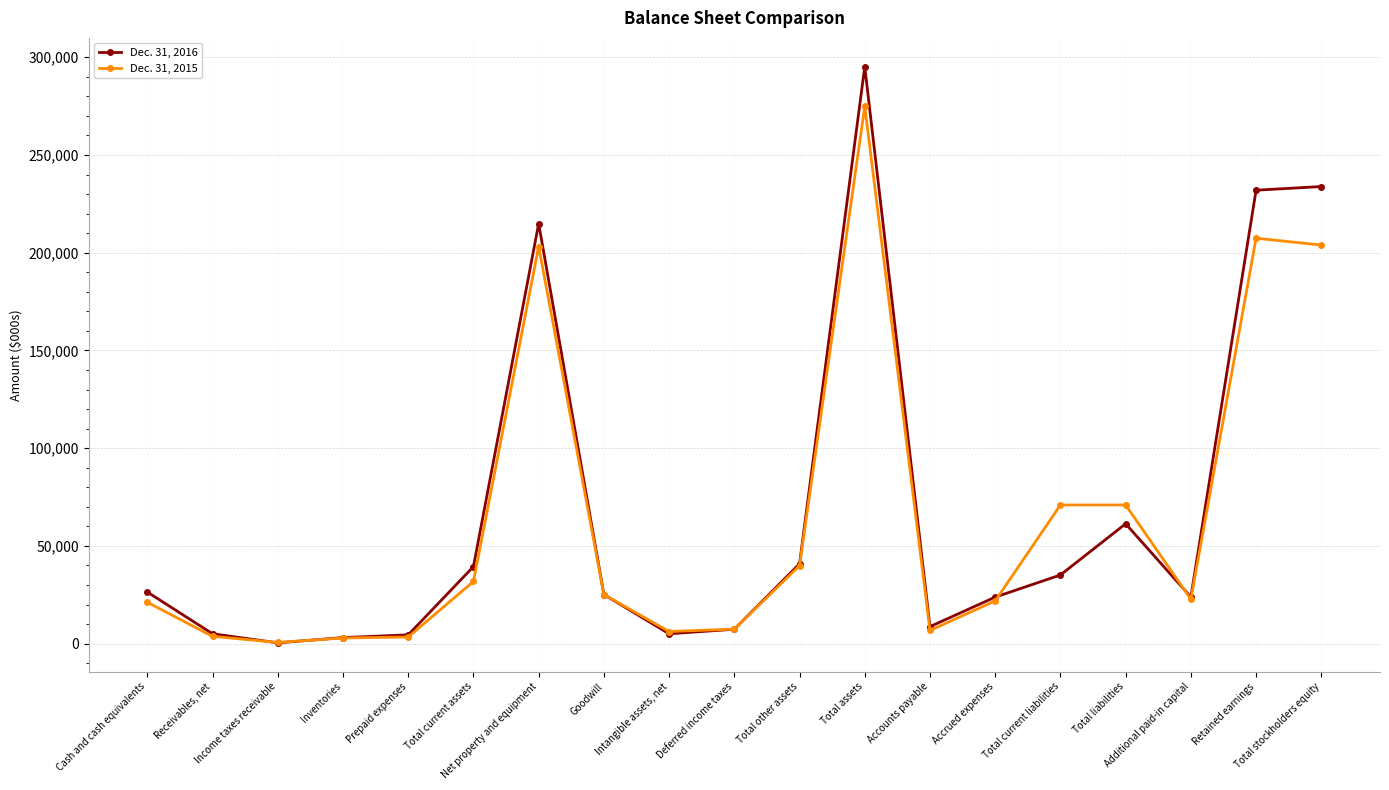

Rank the series by their maximum value, from highest to lowest.

Dec. 31, 2016, Dec. 31, 2015